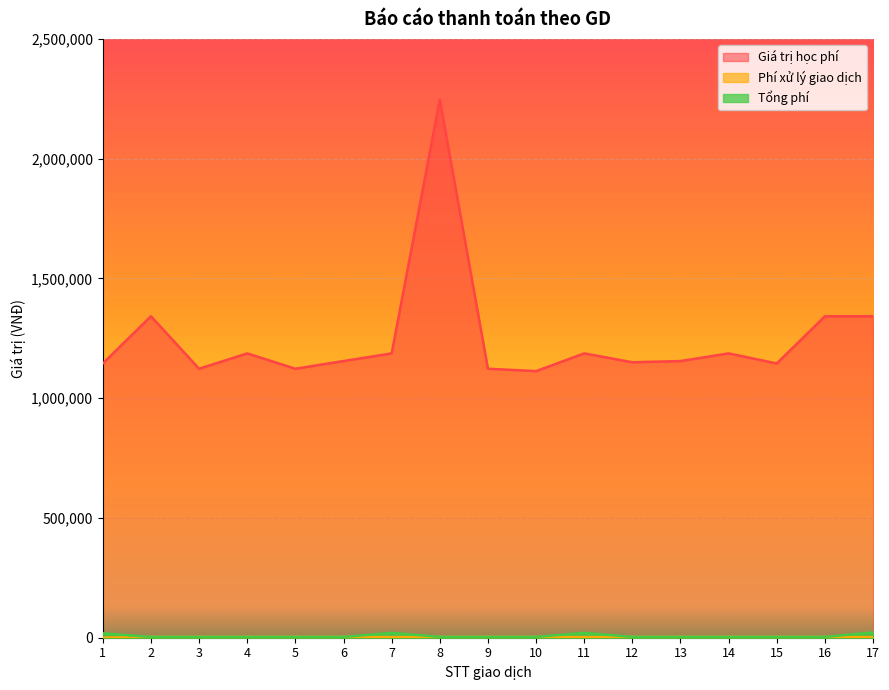

Reading right to left, transcribe all the data shown in this chart.

Giá trị học phí: 17=1342000	16=1342000	15=1145000	14=1187000	13=1155000	12=1150000	11=1187000	10=1113000	9=1123000	8=2246000	7=1187000	6=1155000	5=1123000	4=1187000	3=1123000	2=1342000	1=1145000
Phí xử lý giao dịch: 17=2200	16=3300	15=3300	14=3300	13=3300	12=3300	11=2200	10=3300	9=3300	8=3300	7=2200	6=3300	5=3300	4=3300	3=3300	2=3300	1=0
Tổng phí: 17=22330	16=3300	15=3300	14=3300	13=3300	12=3300	11=20005	10=3300	9=3300	8=3300	7=20005	6=3300	5=3300	4=3300	3=3300	2=3300	1=18320